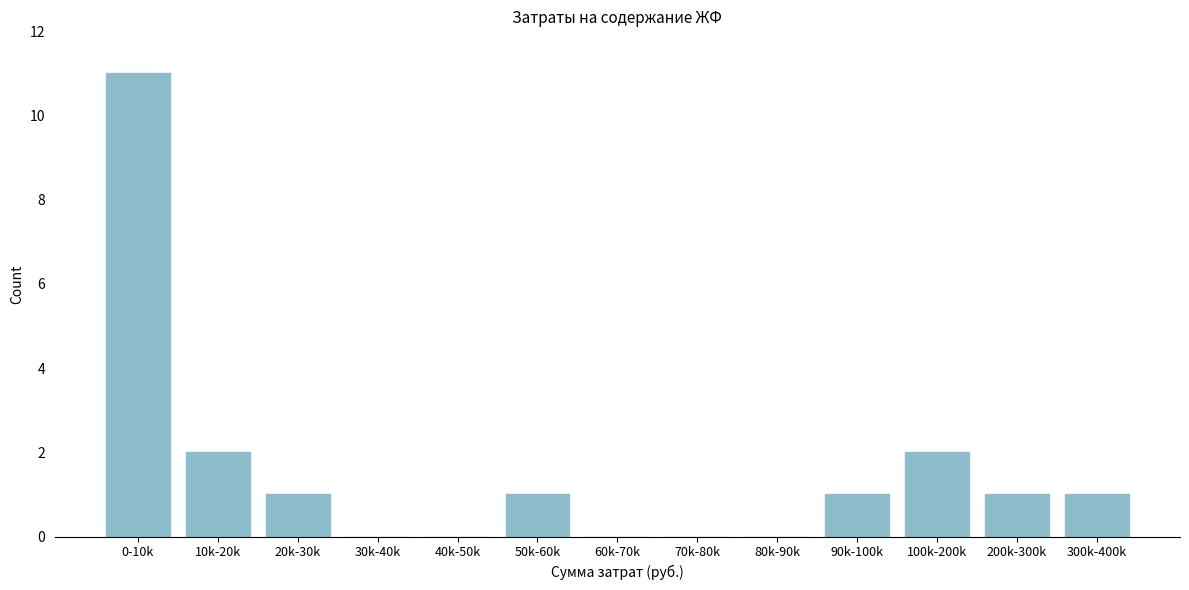

Reading left to right, list all the values displayed in this chart.

0-10k=11	10k-20k=2	20k-30k=1	30k-40k=0	40k-50k=0	50k-60k=1	60k-70k=0	70k-80k=0	80k-90k=0	90k-100k=1	100k-200k=2	200k-300k=1	300k-400k=1